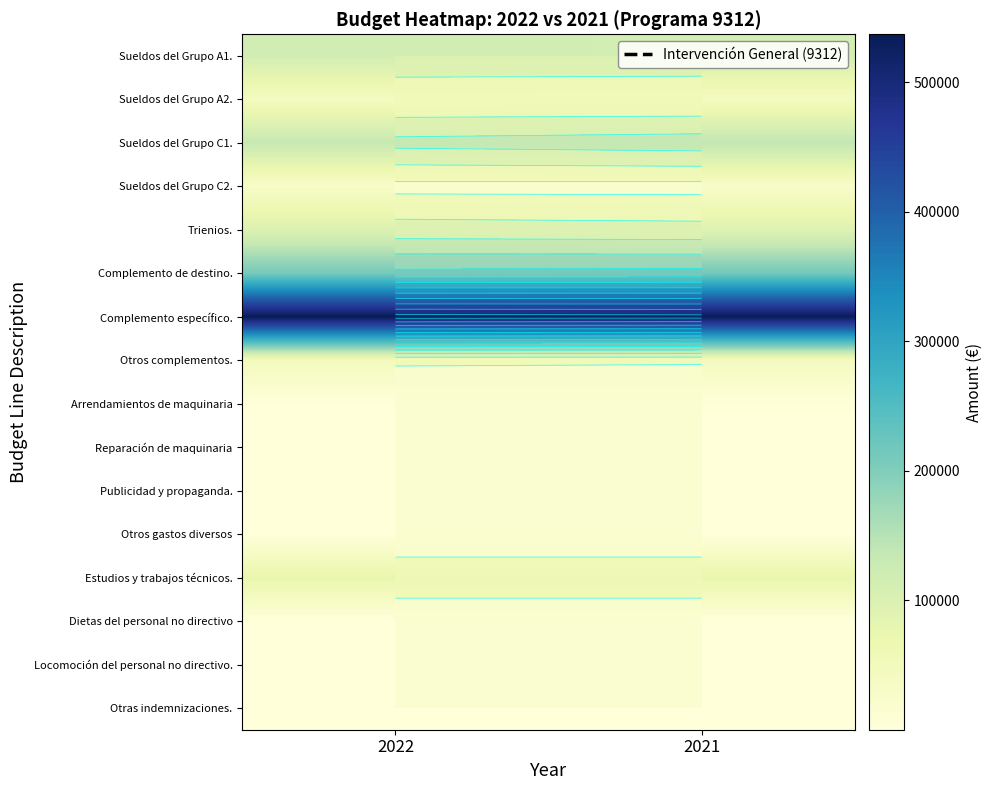

Rank the series at 2021 from highest to lowest value.

Complemento específico., Complemento de destino., Sueldos del Grupo C1., Sueldos del Grupo A1., Trienios., Estudios y trabajos técnicos., Otros complementos., Sueldos del Grupo A2., Sueldos del Grupo C2., Arrendamientos de maquinaria, Reparación de maquinaria, Otros gastos diversos, Dietas del personal no directivo, Locomoción del personal no directivo., Otras indemnizaciones., Publicidad y propaganda.